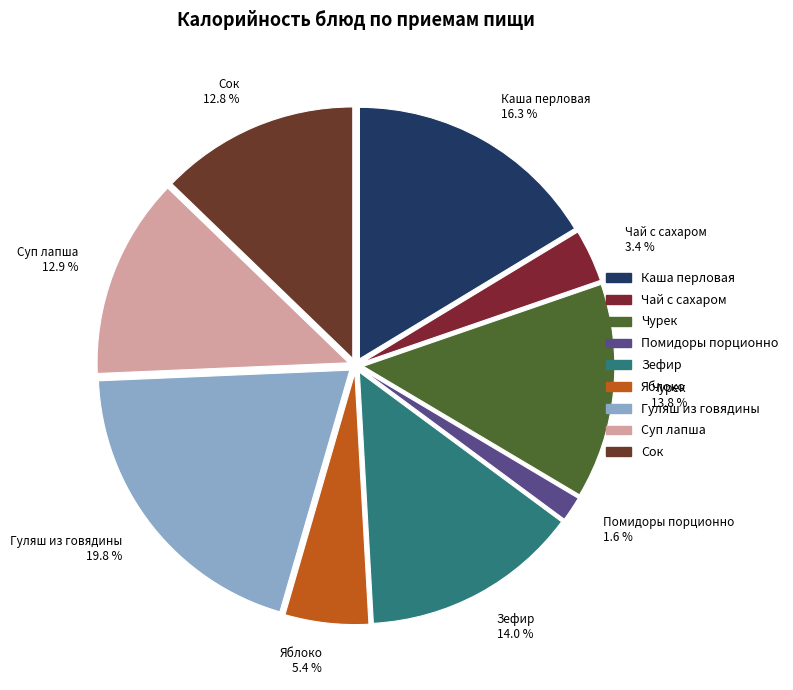

To the nearest percent, what is the difference between the largest and smallest slice percentages?

18%